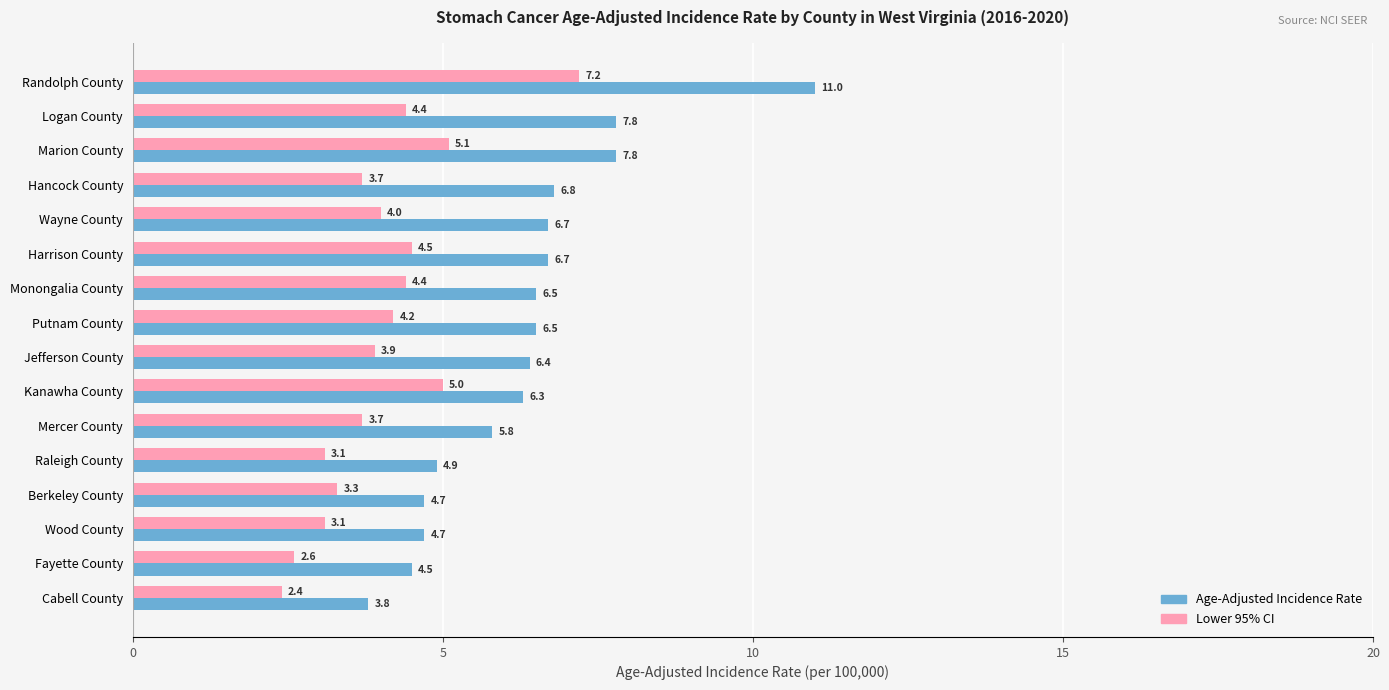

What are all the series names shown in the legend?

Age-Adjusted Incidence Rate, Lower 95% CI